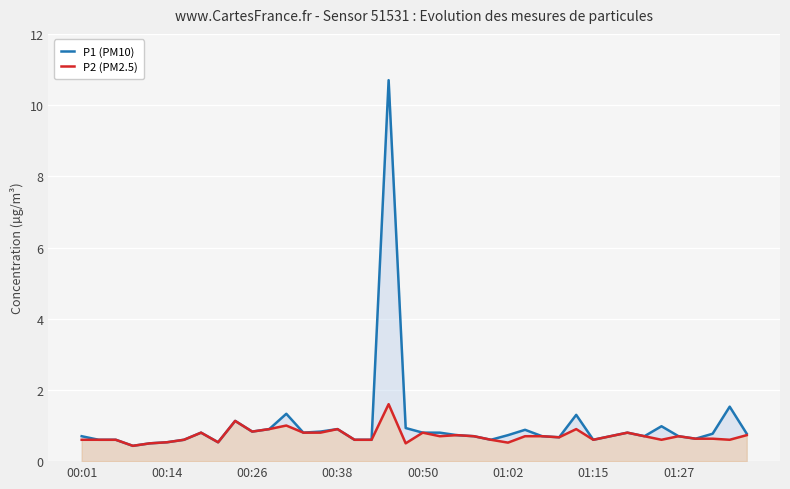

What is the maximum value shown in the chart?

10.7